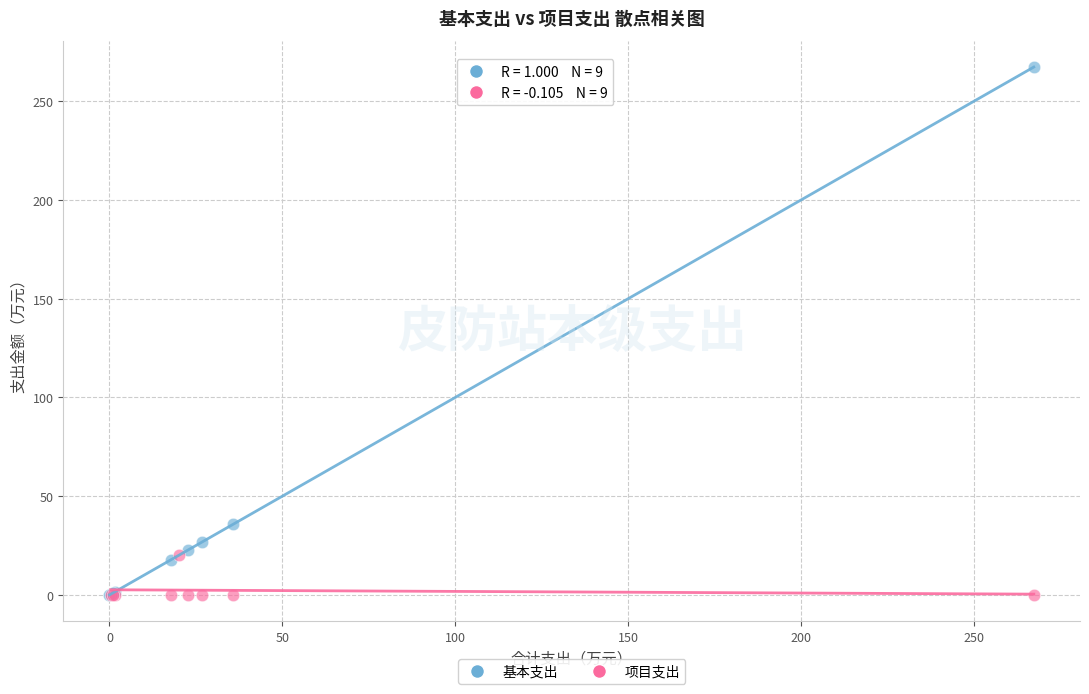

Which series reaches the maximum Y coordinate?

基本支出